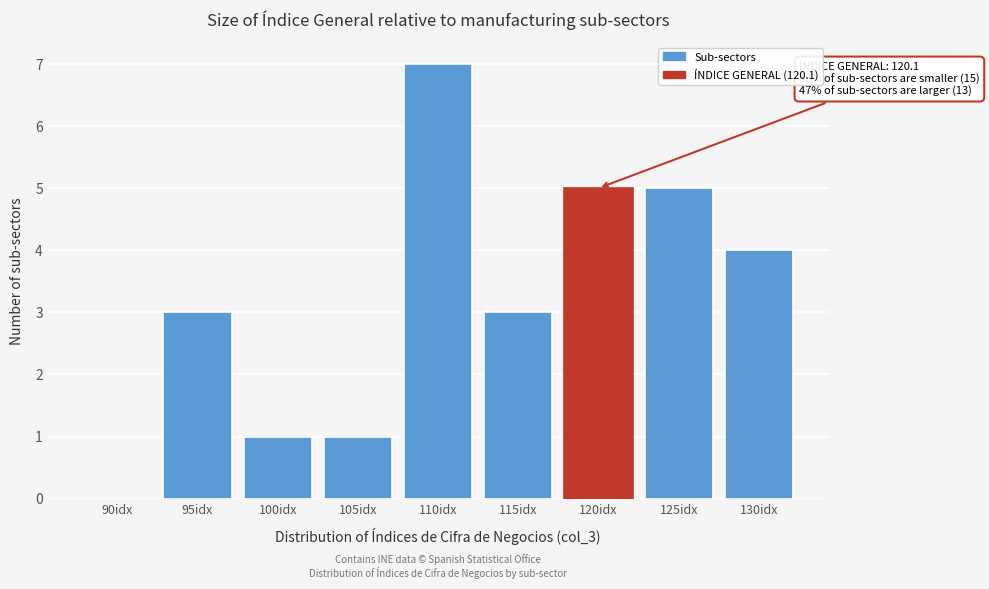

Reading right to left, what are all the values shown in this chart?

130idx=4	125idx=5	120idx=5	115idx=3	110idx=7	105idx=1	100idx=1	95idx=3	90idx=0